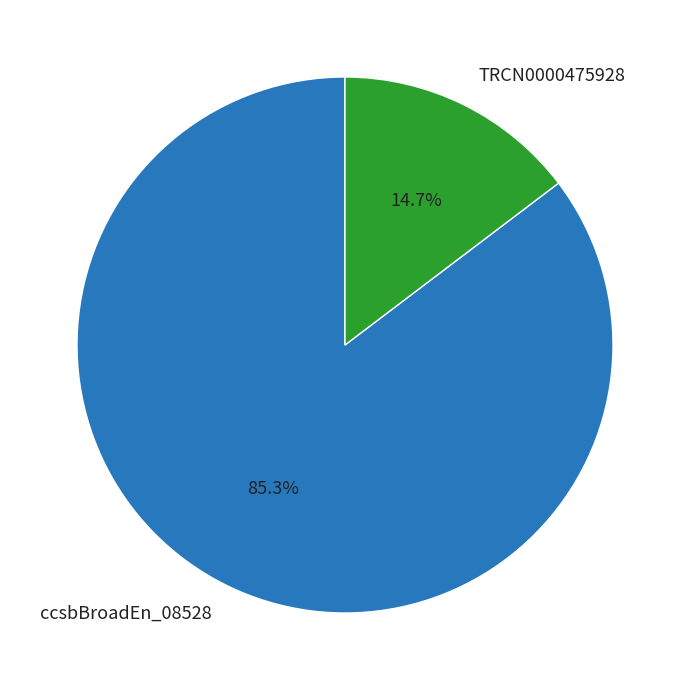

Rank the categories by value from lowest to highest.

TRCN0000475928, ccsbBroadEn_08528